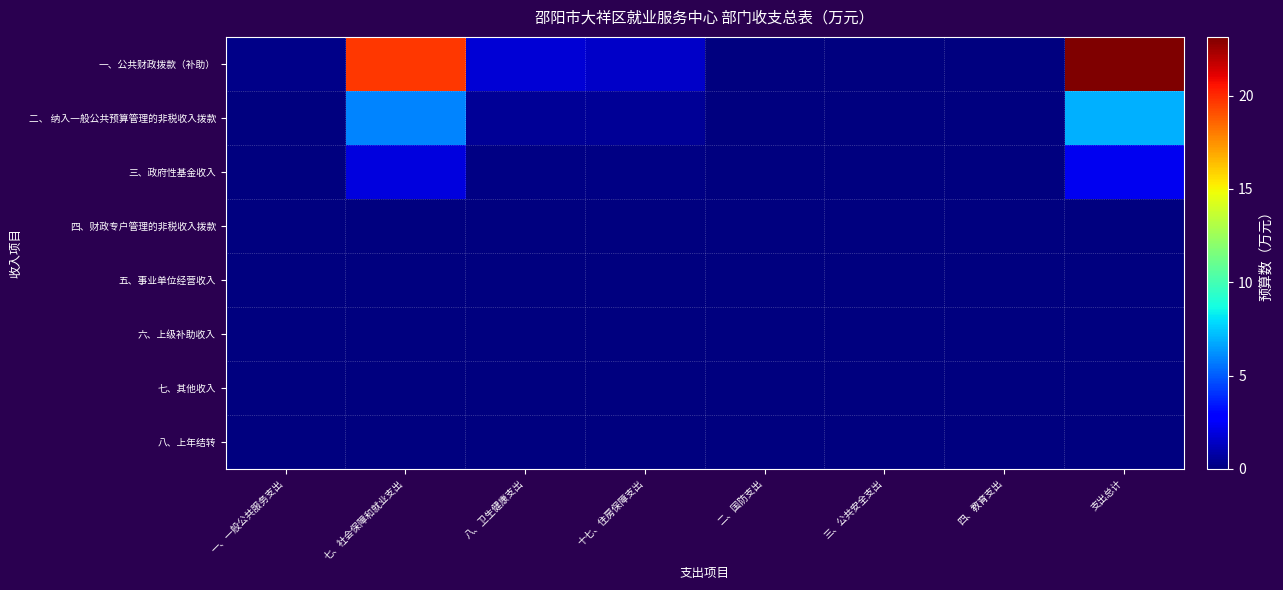

List the series in order of their peak value, lowest first.

四、财政专户管理的非税收入拨款, 五、事业单位经营收入, 六、上级补助收入, 七、其他收入, 八、上年结转, 三、政府性基金收入, 二、 纳入一般公共预算管理的非税收入拨款, 一、公共财政拨款（补助）